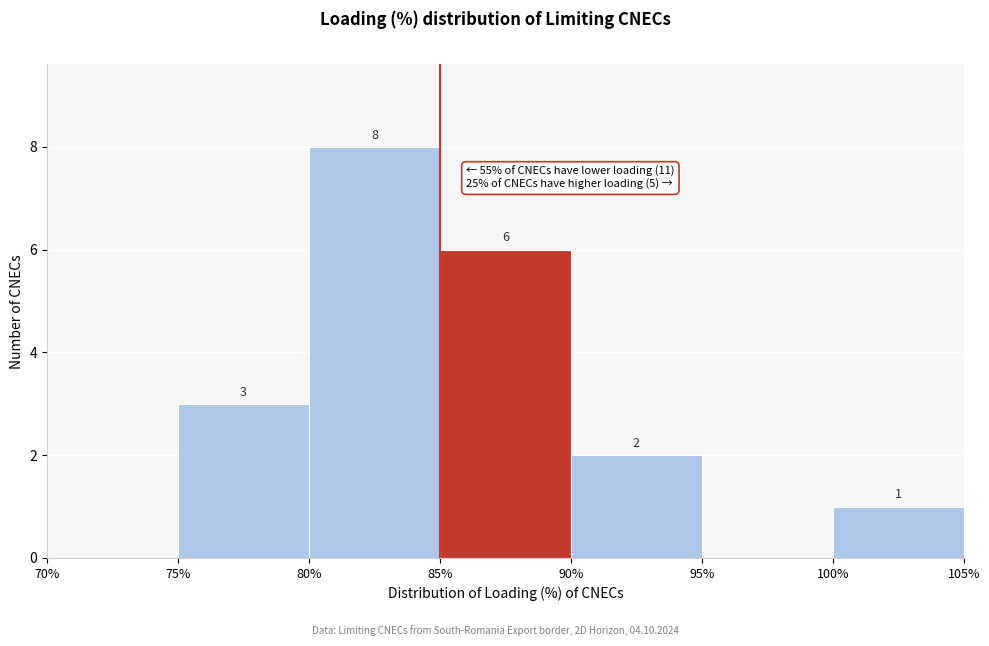

Which range on the x-axis has the tallest bar?

80% to 85%